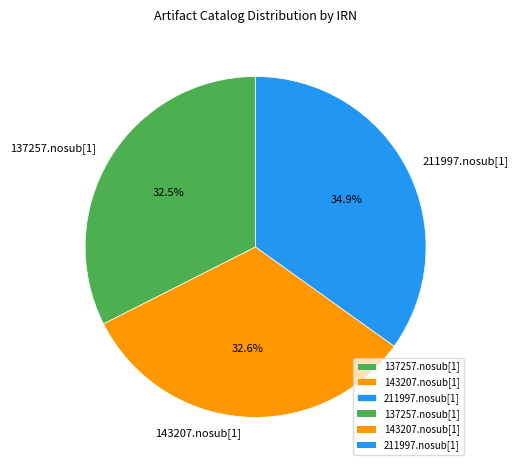

Which slice is the largest?

211997.nosub[1]